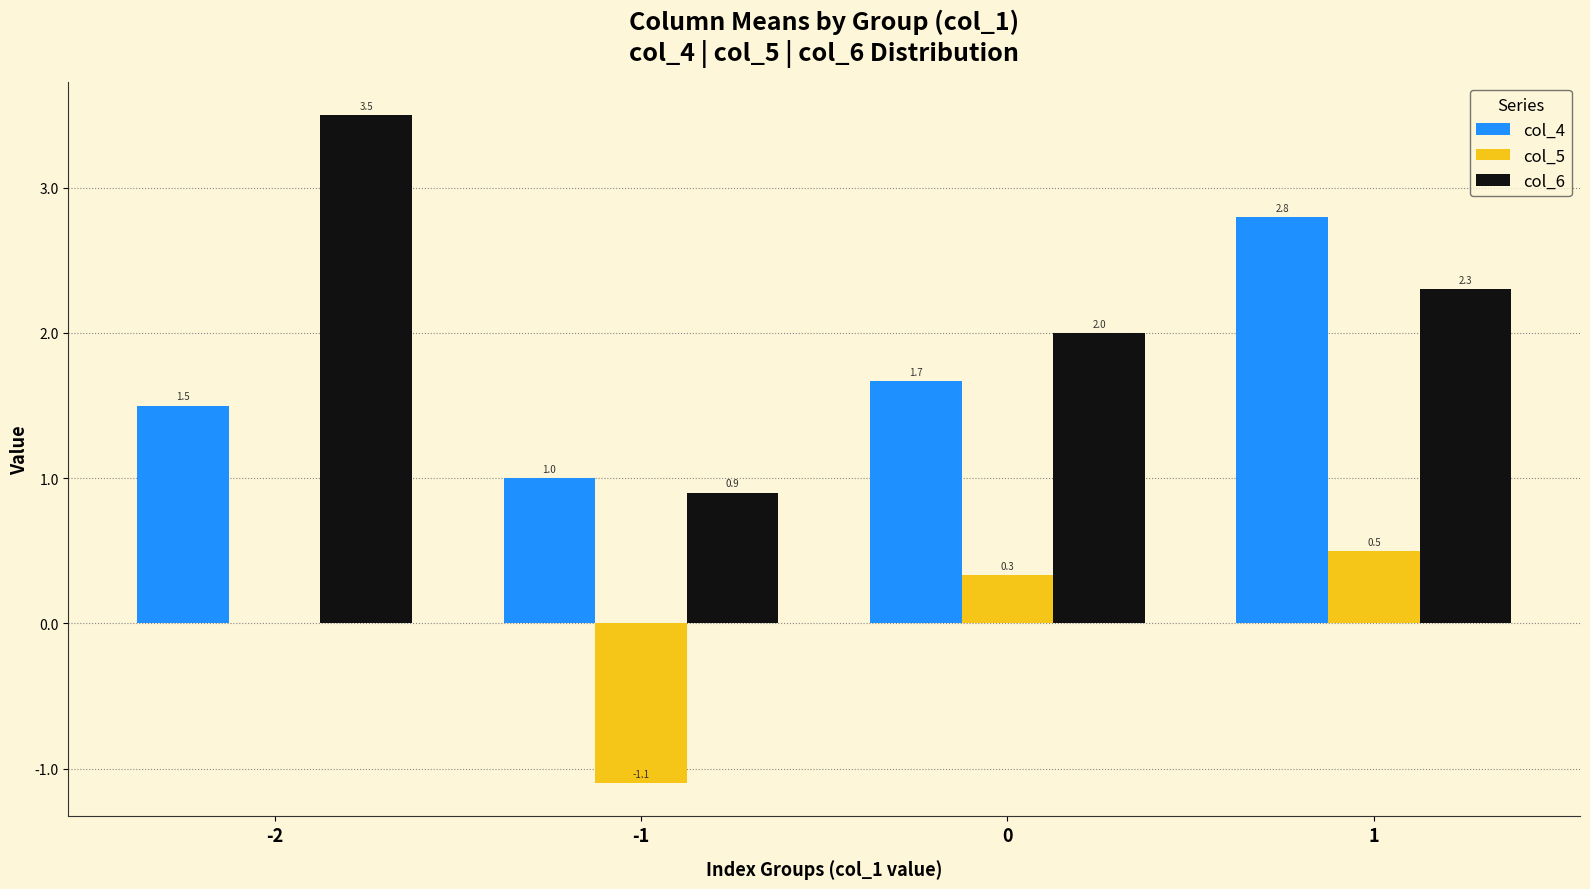

Between -2 and 0, which series saw the biggest shift?

col_6